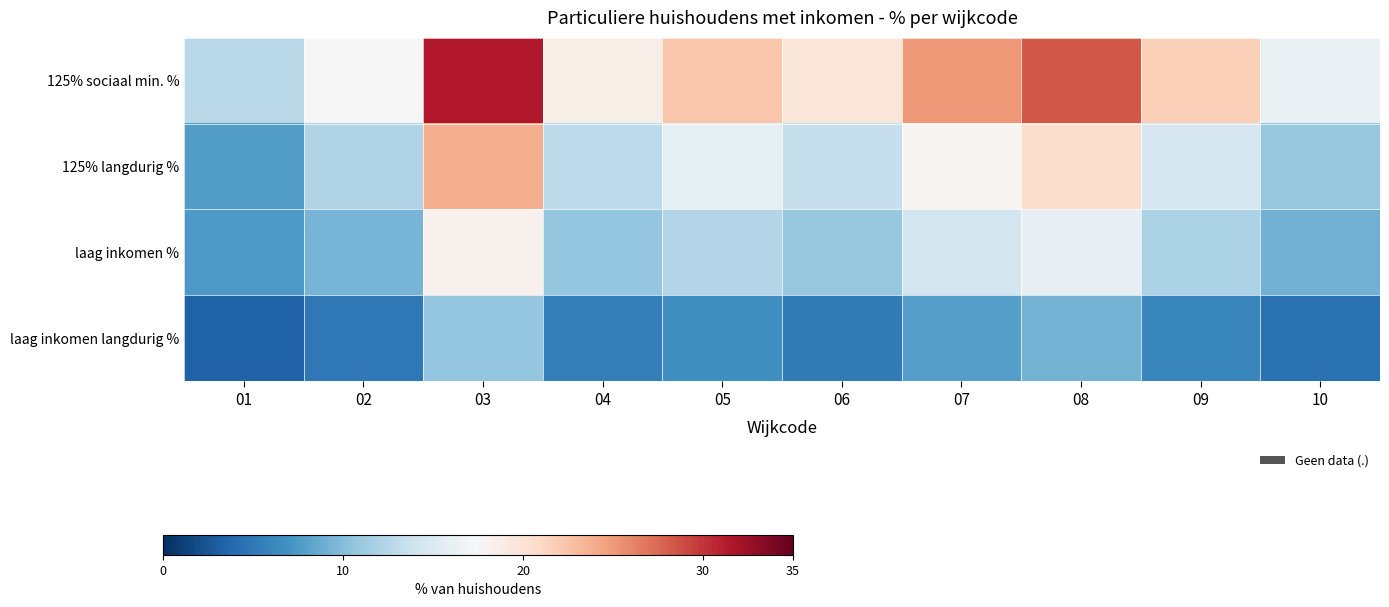

Between 07 and 04, which is larger?

07